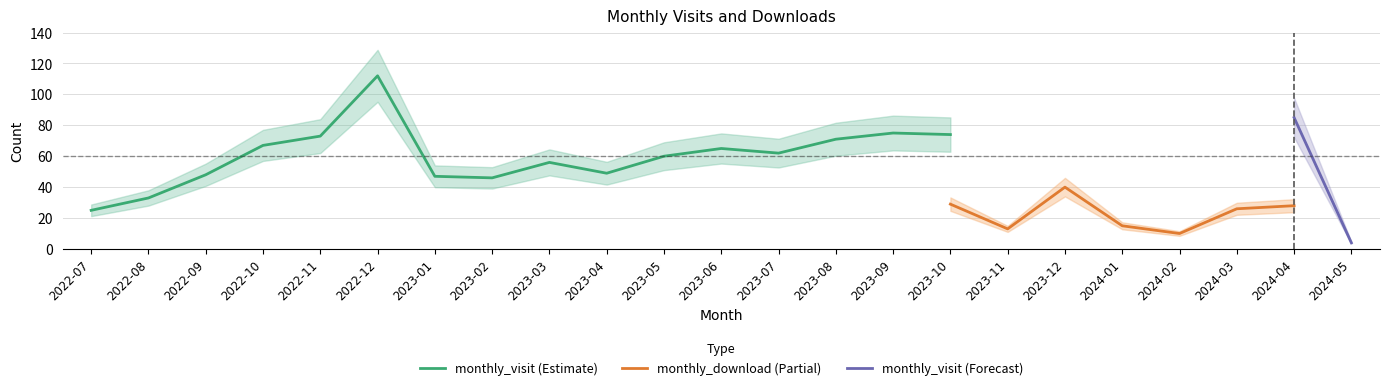

True or false: monthly_visit has a value of 122 at 2023-09.

False